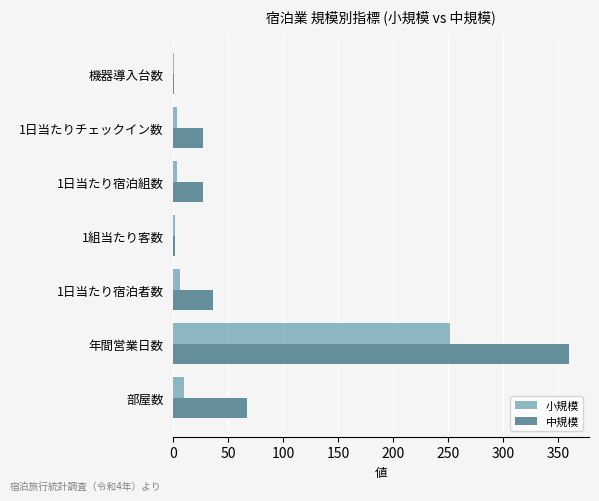

At which category is the sum across all series the highest?

年間営業日数